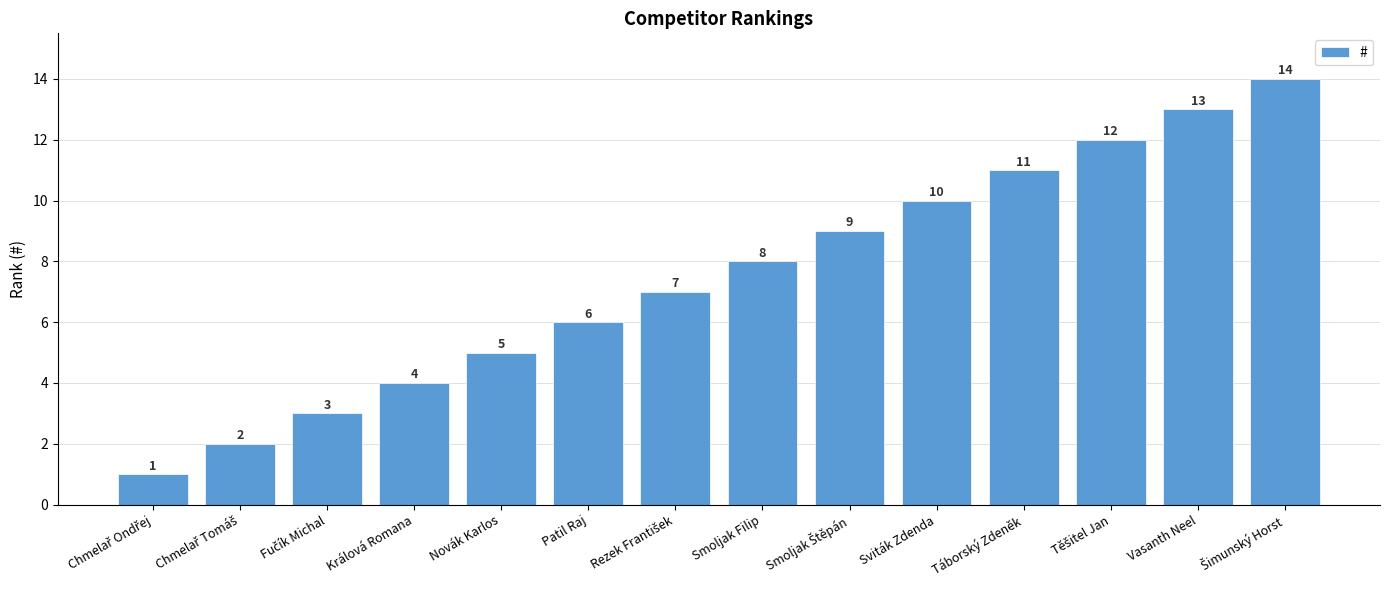

What is the difference between the second highest and minimum values?

12